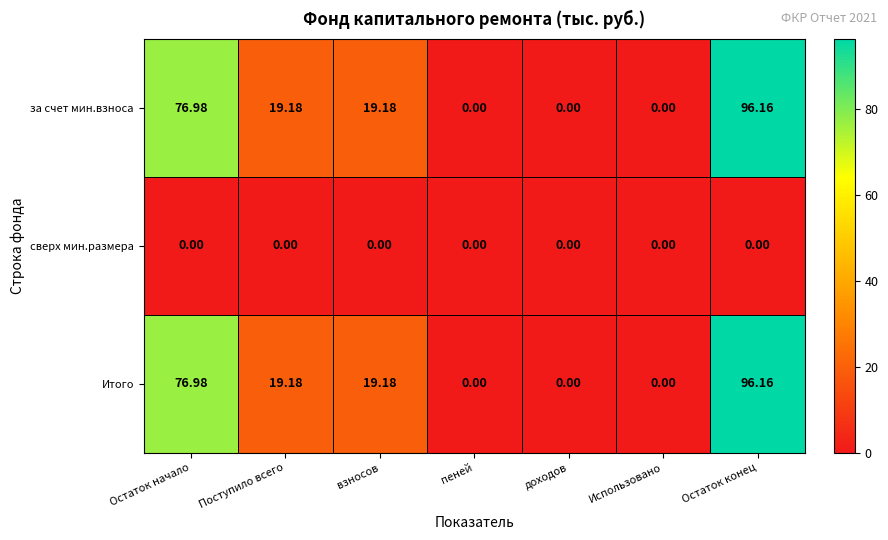

How many data points in за счет мин.взноса are above 19?

4